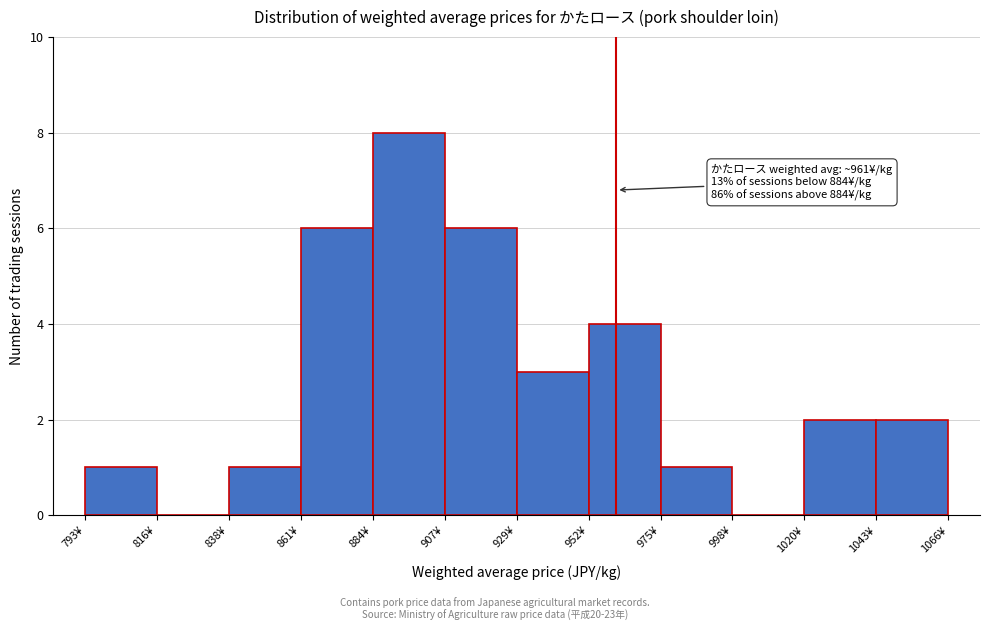

Over which range of the x-axis is the bar tallest?

885 to 905